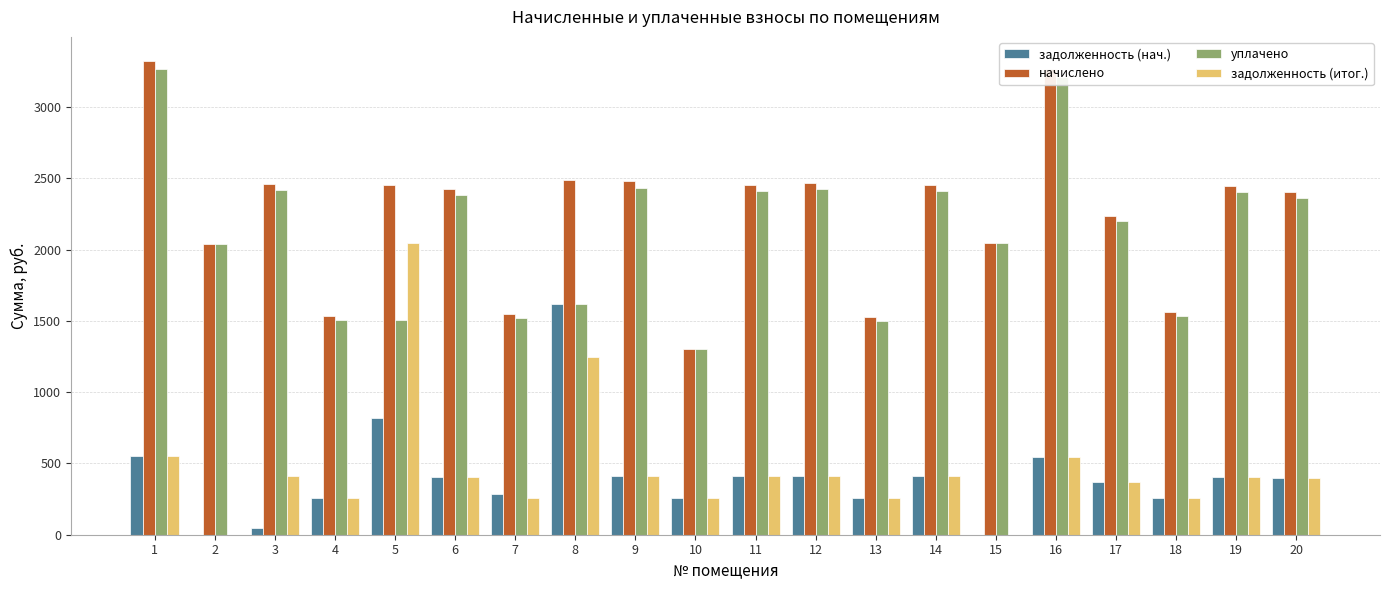

True or false: уплачено has a value of 1517.9 at 14.

False